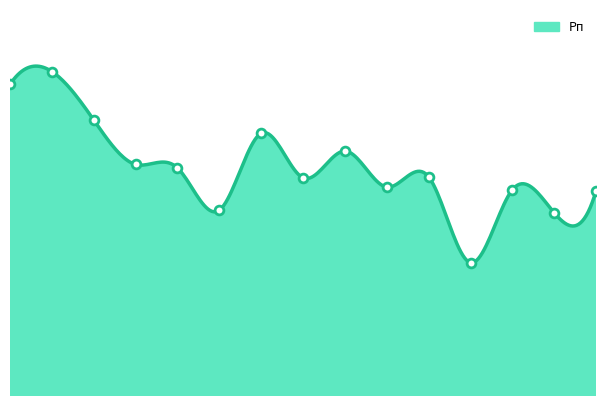

What is the change in value from 4 to 10?

-51